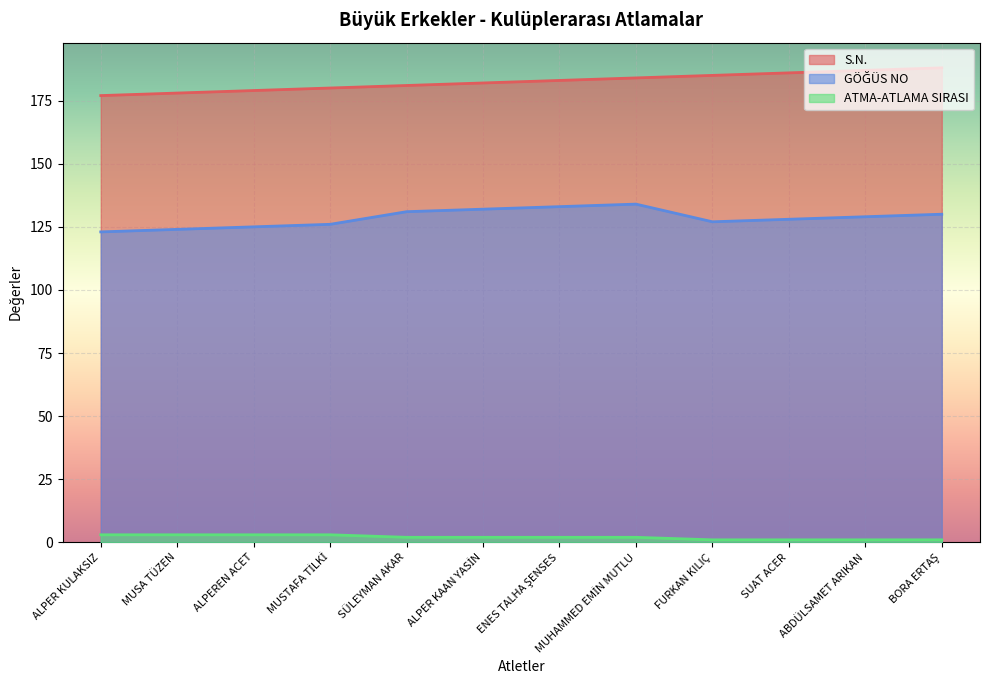

Count the number of data series in this chart.

3